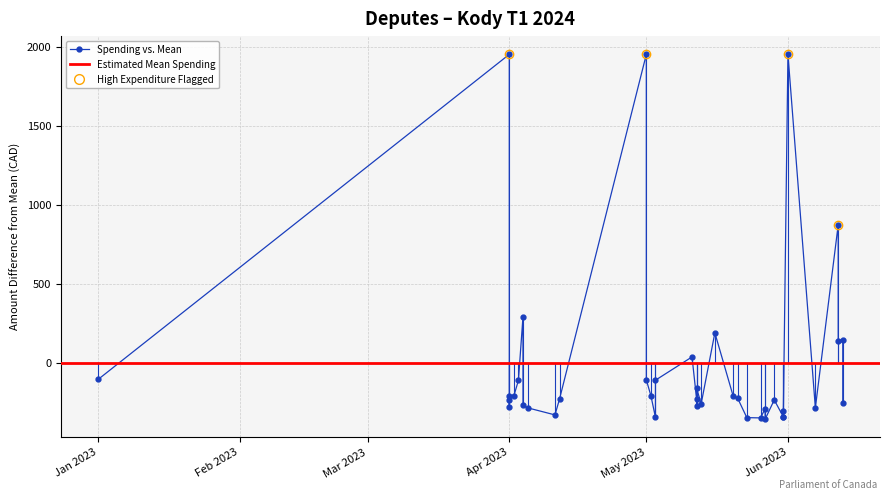

Which label corresponds to the smallest value in the chart?

2023/05/27